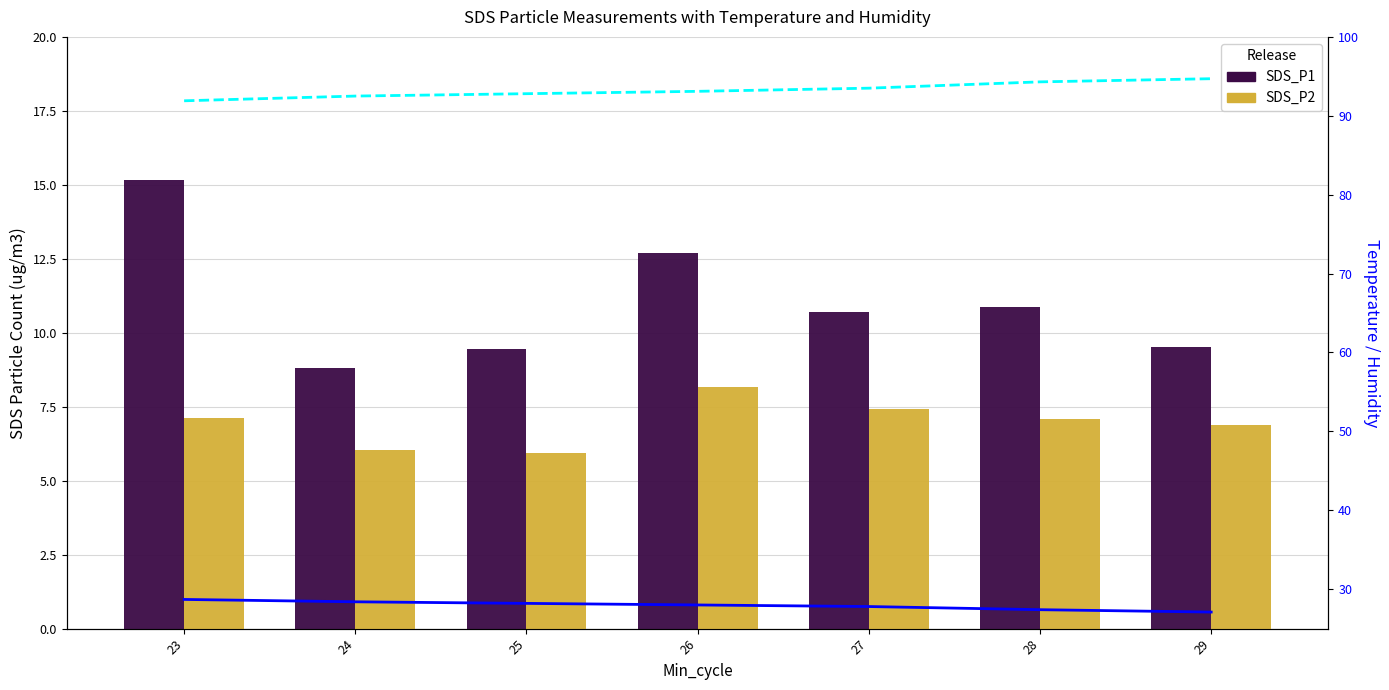

What is the difference between the SDS_P2 values at 26 and 25?

2.2